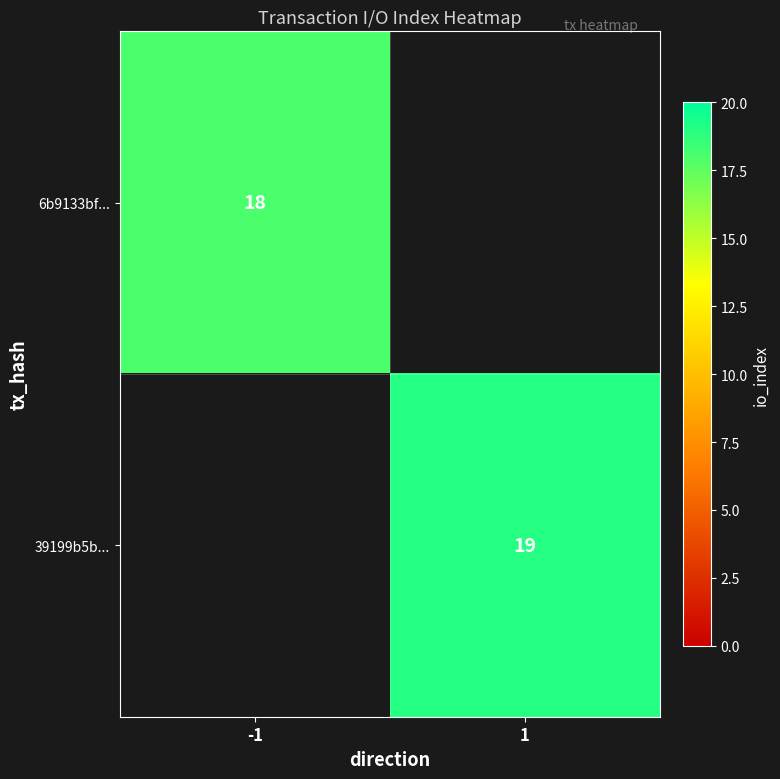

True or false: 39199b5b... has a value of 30 at 1.

False